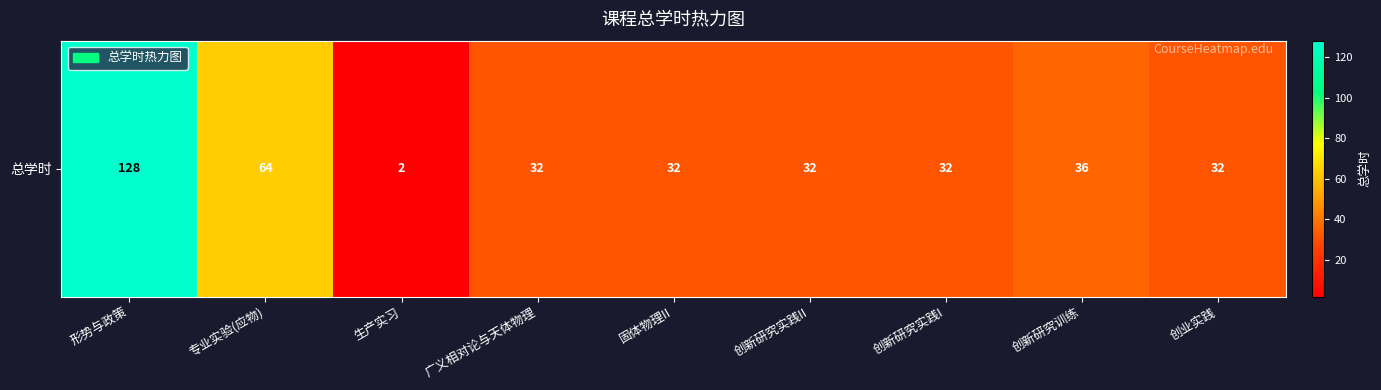

The chart shows a value of 32 at 创业实践. True or false?

True